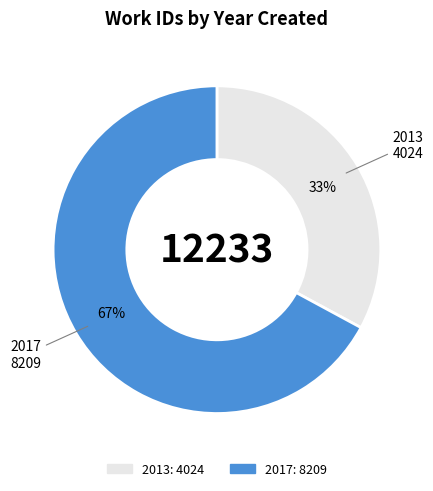

To the nearest percent, what is the difference between the largest and smallest slice percentages?

34%